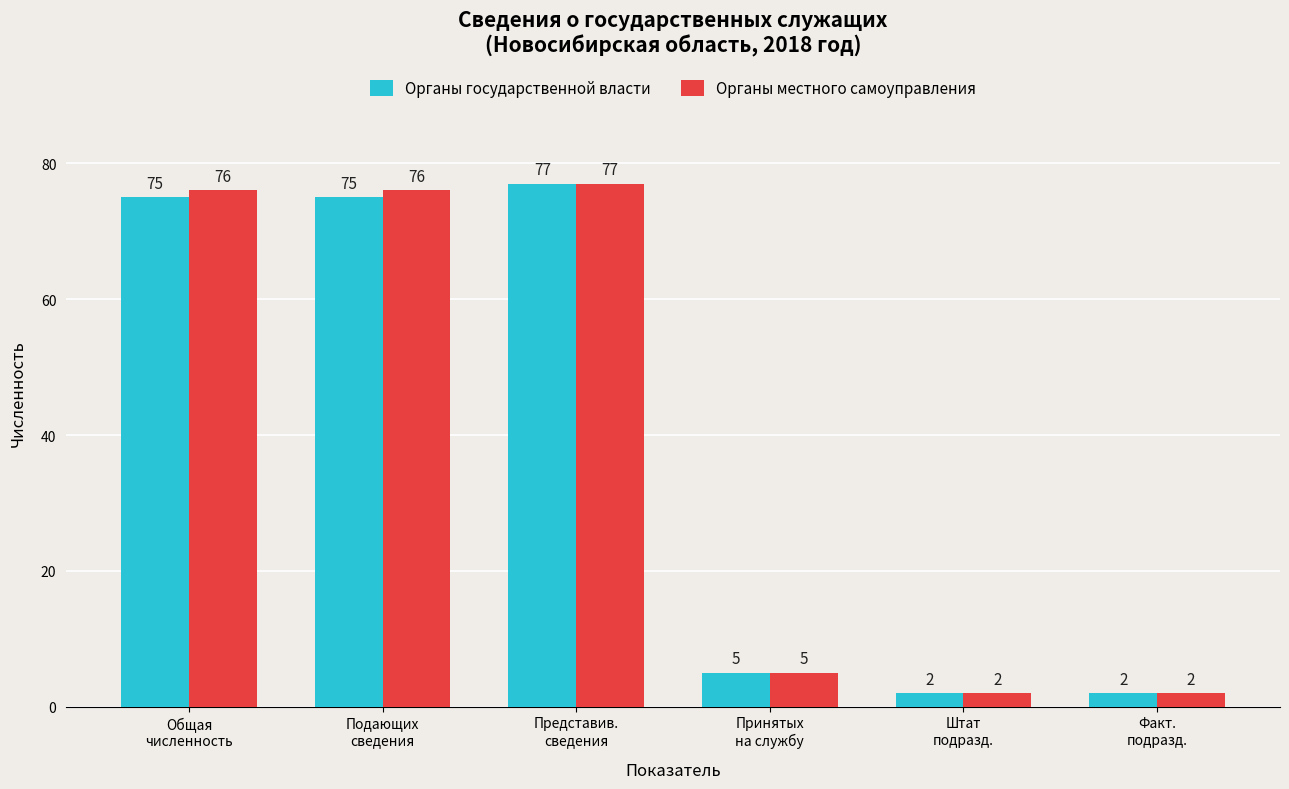

What position from the right is Штат
подразд.?

2